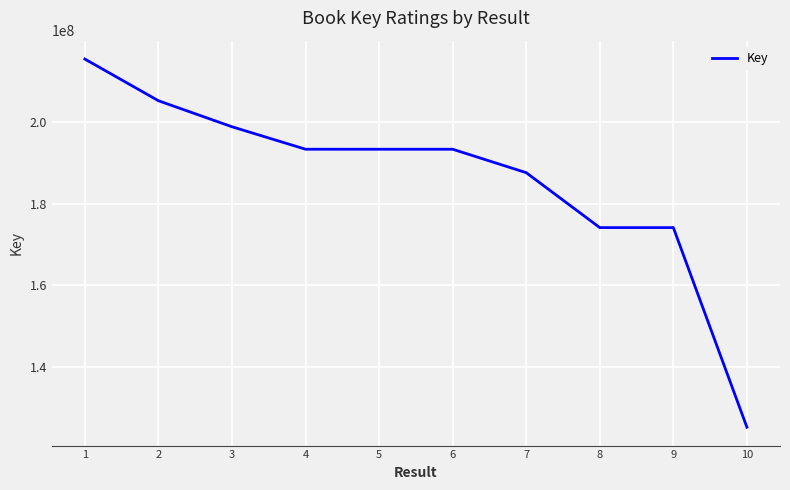

What is the difference between the values at 8 and 7?

13451195